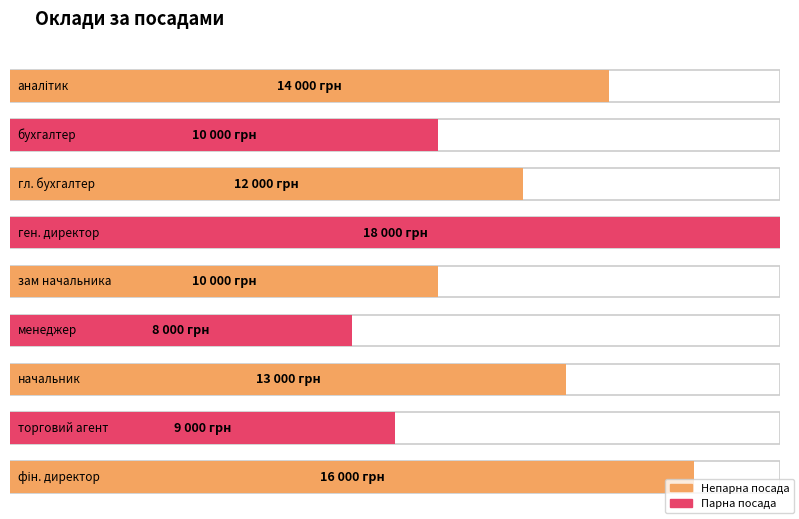

How many data points does each series have?

9